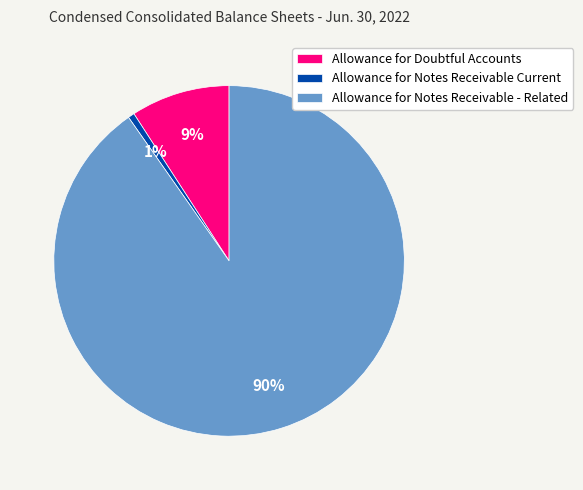

How many segments does this pie chart have?

3